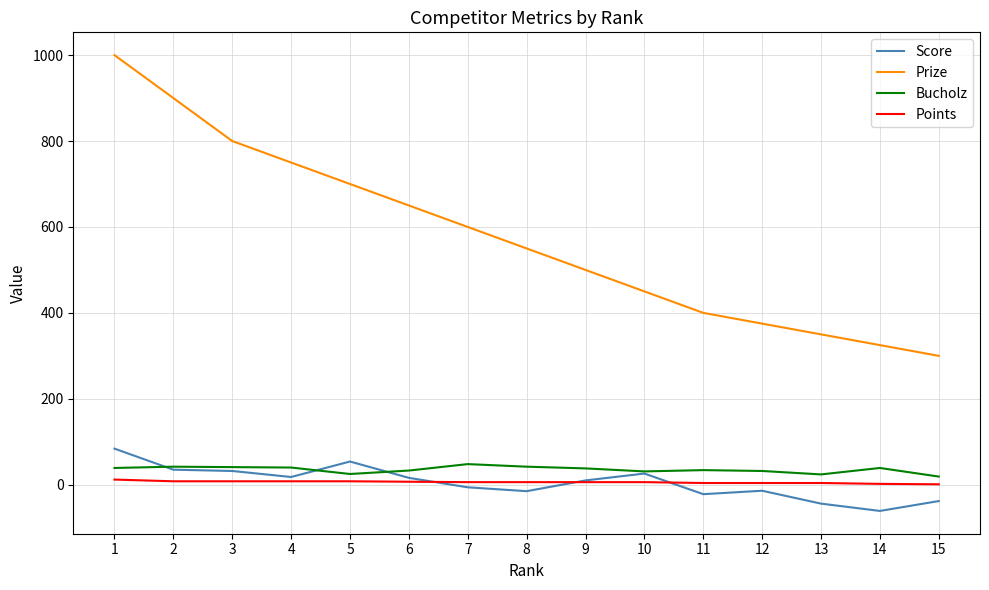

At which category is the sum across all series the highest?

1